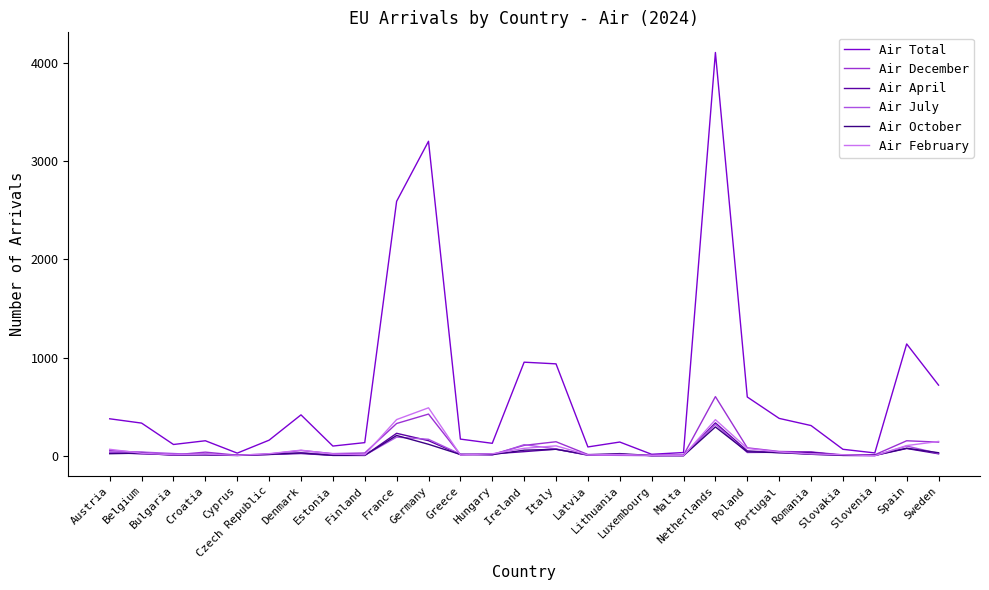

Does the chart have visible grid lines?

No